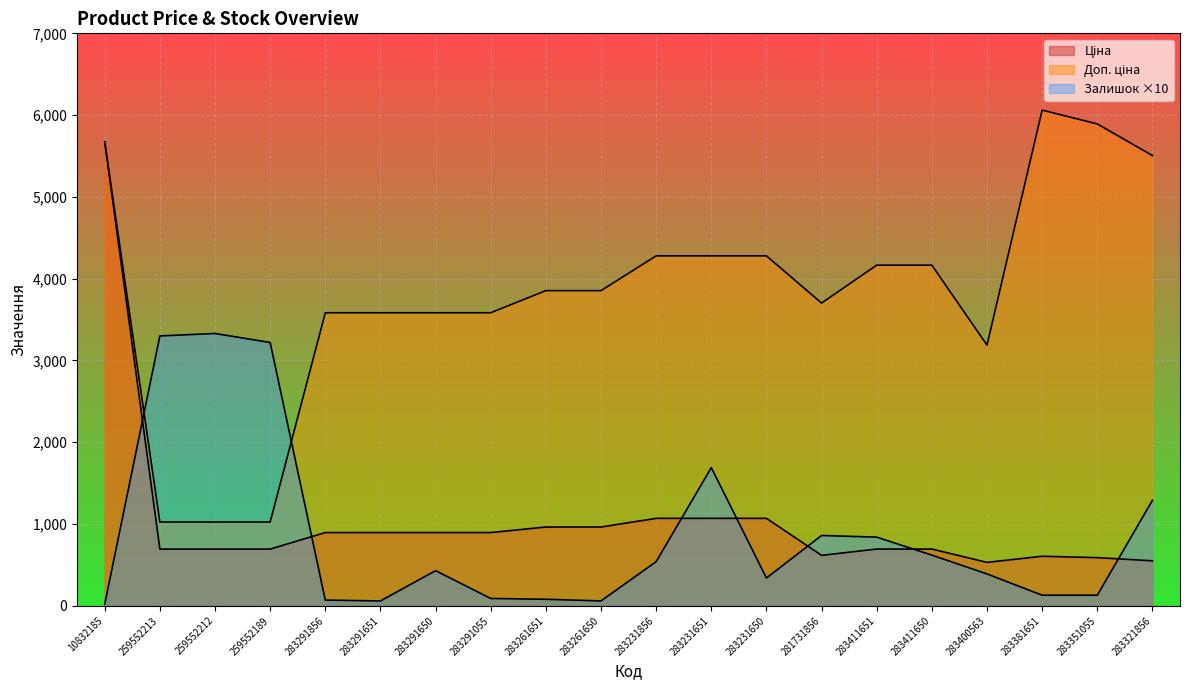

True or false: Доп. ціна and Ціна intersect in this chart.

False